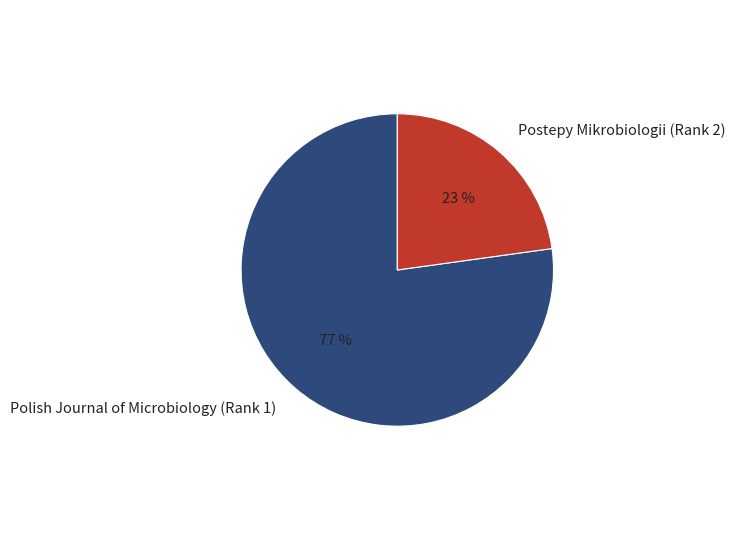

To the nearest percent, what is the difference between the Polish Journal of Microbiology (Rank 1) and Postepy Mikrobiologii (Rank 2) slice percentages?

54%